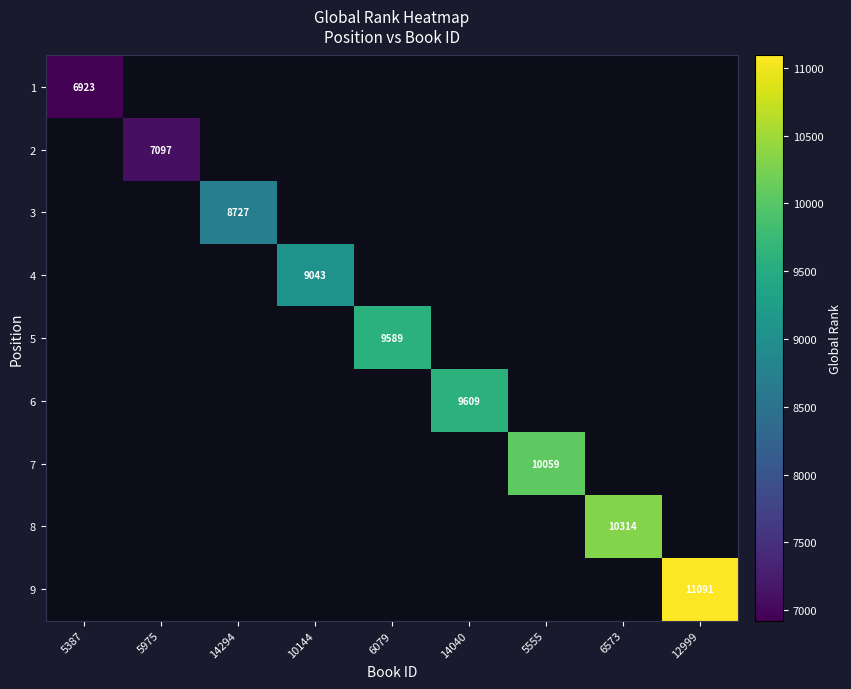

True or false: 7 has a value of 10059 at 5555.

True